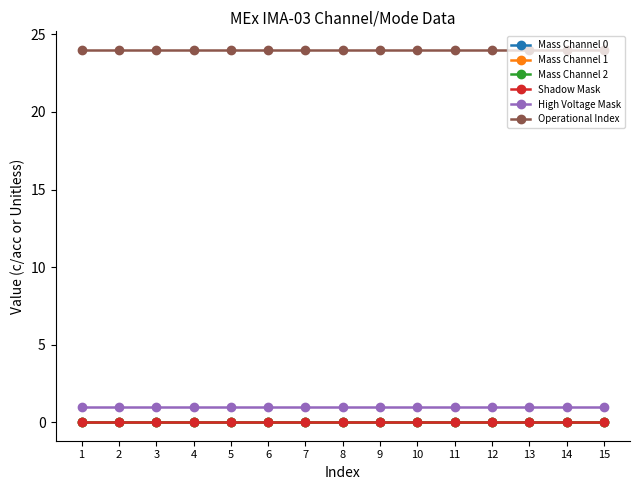

Is this an area chart (filled region under the line)?

No